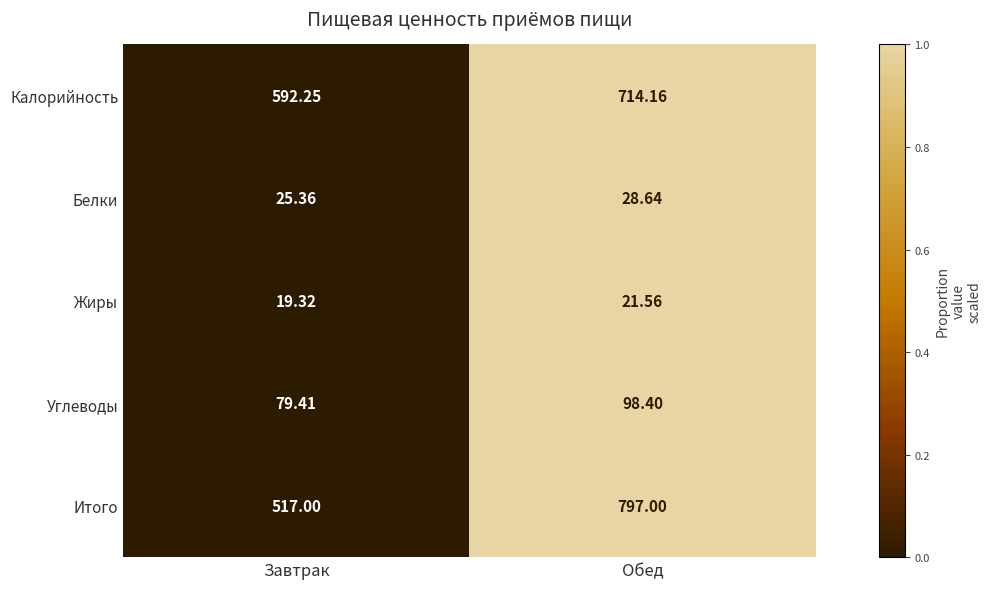

Where does the Жиры series first go above 21?

Обед